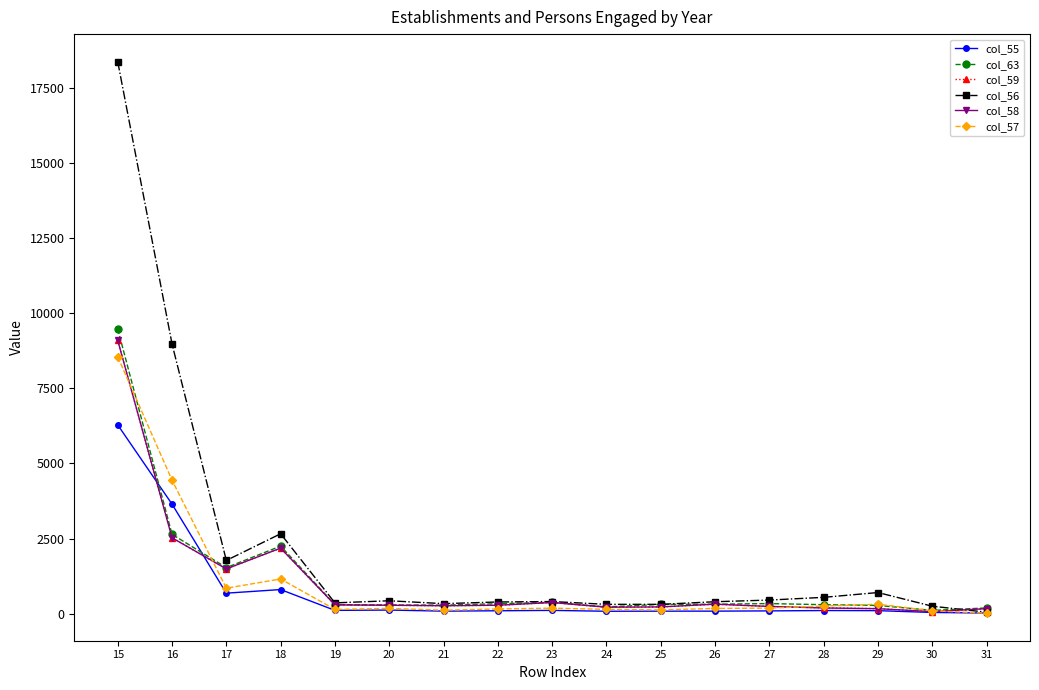

Where does the col_63 series first go above 310?

15